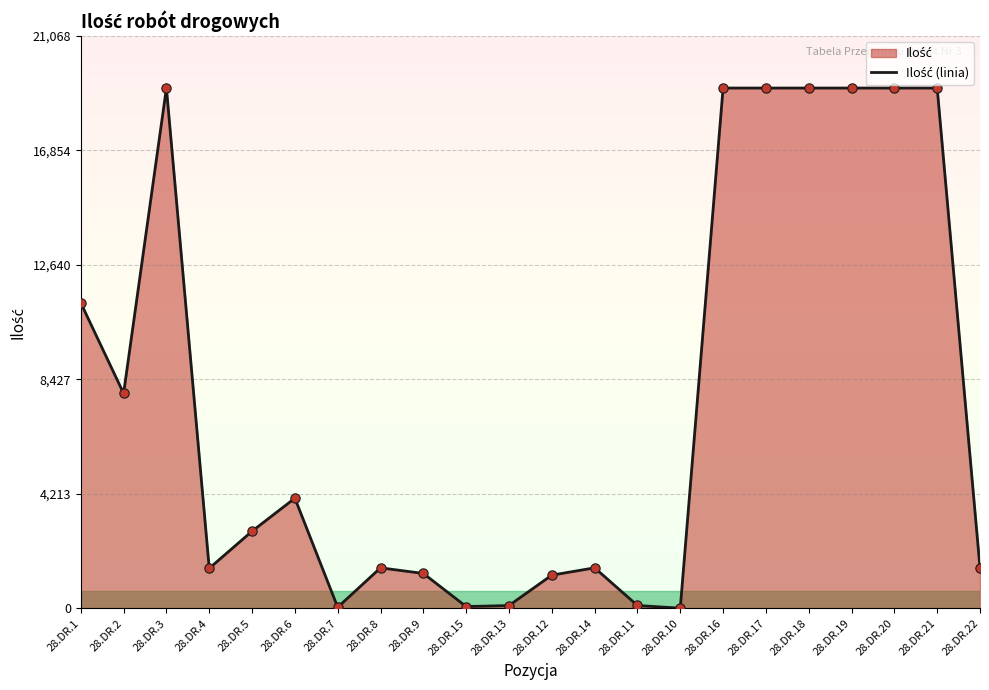

What is the change in value from 28.DR.13 to 28.DR.17?

+19055